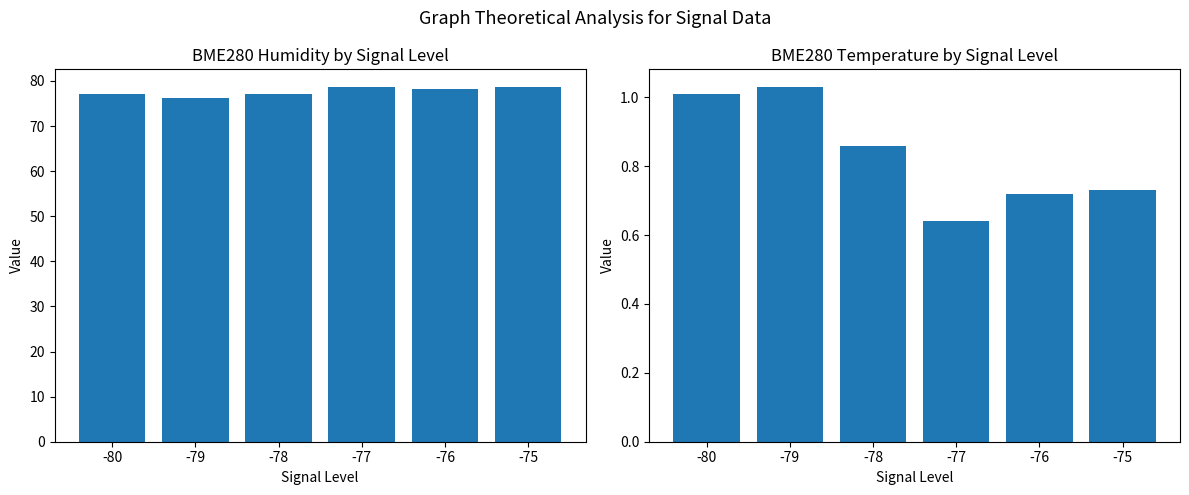

Read the Mean BME280 Humidity value at -78.

77.0